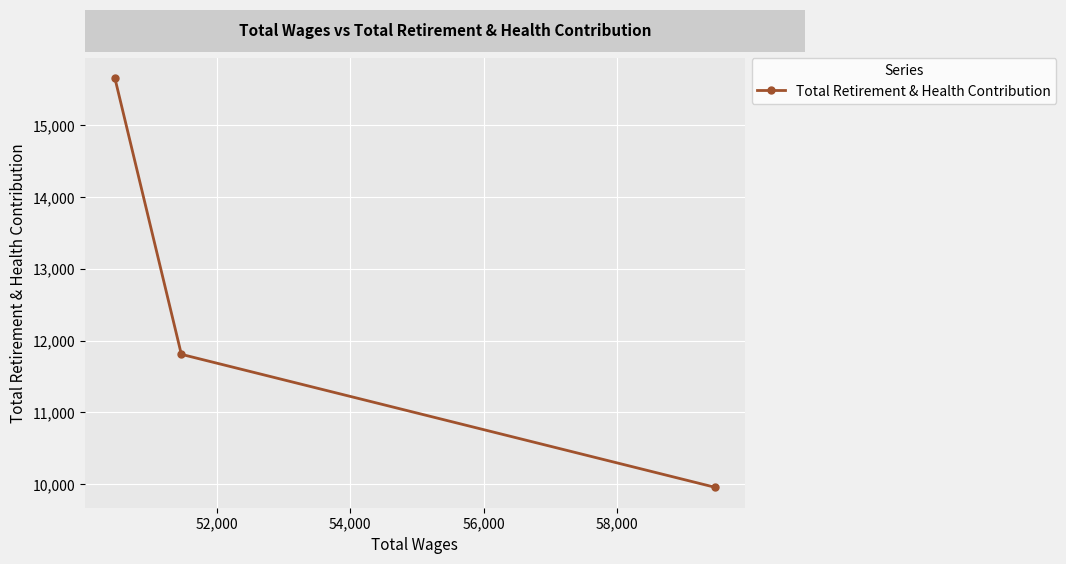

What is the average value?

12475